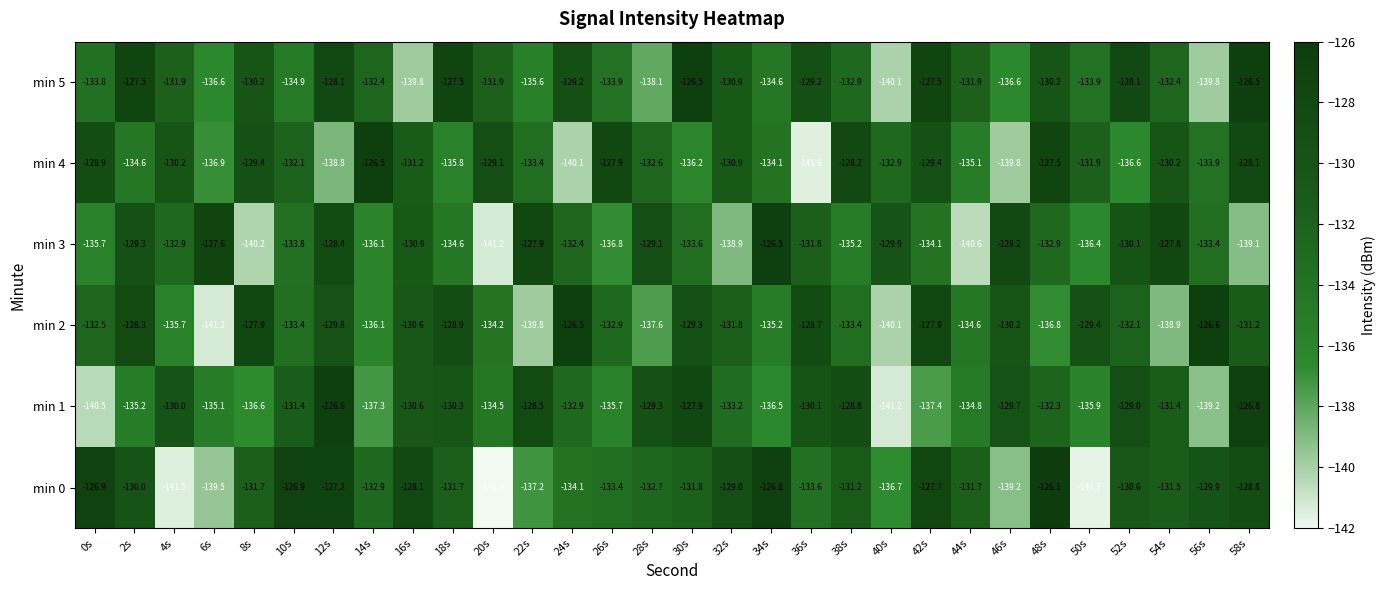

The min 0 series shows -47.7 at 56s. True or false?

False